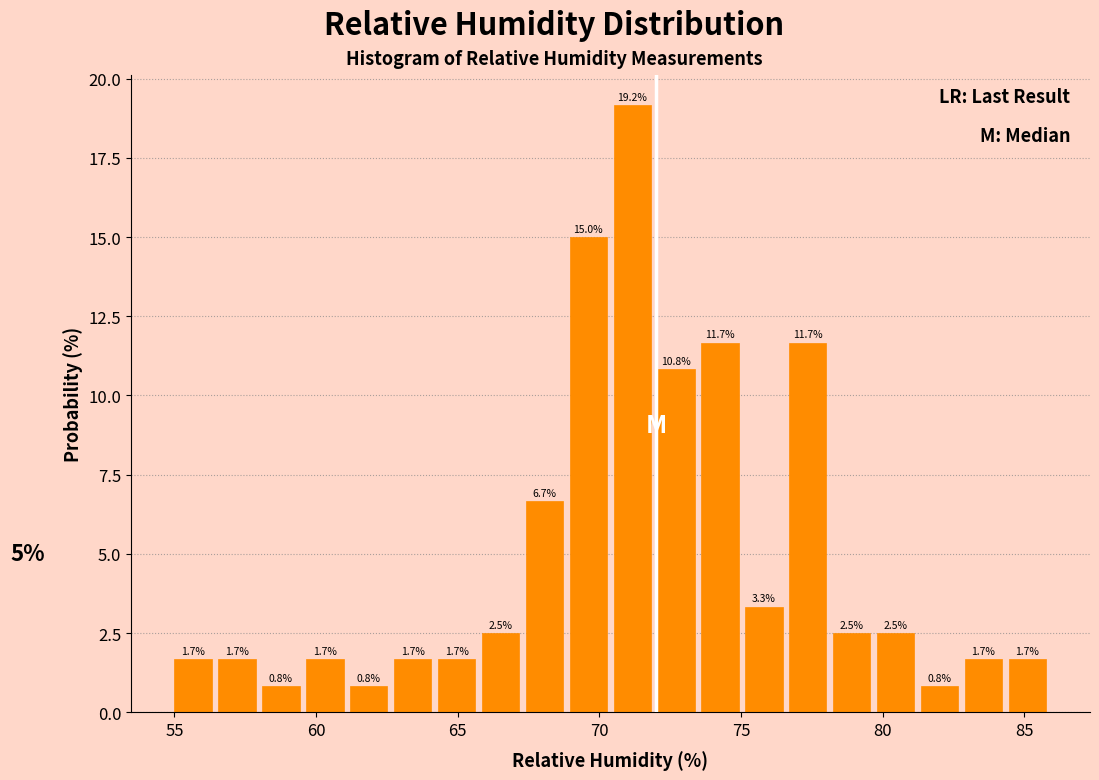

Around what value on the x-axis is the tallest bar? Give the approximate position of its centre, as read against the axis.

71.0